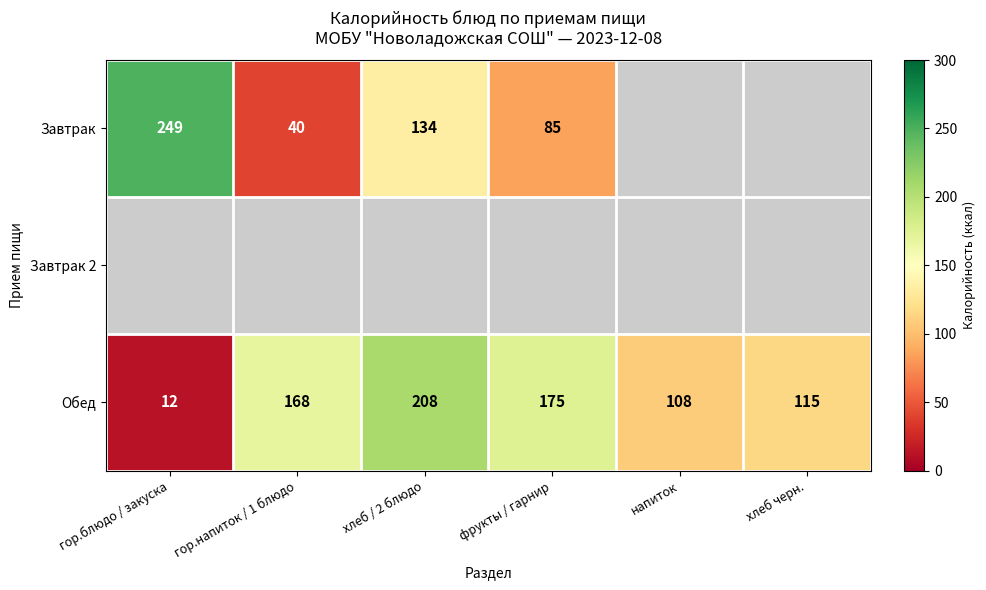

What is the sum of all Обед values?

786